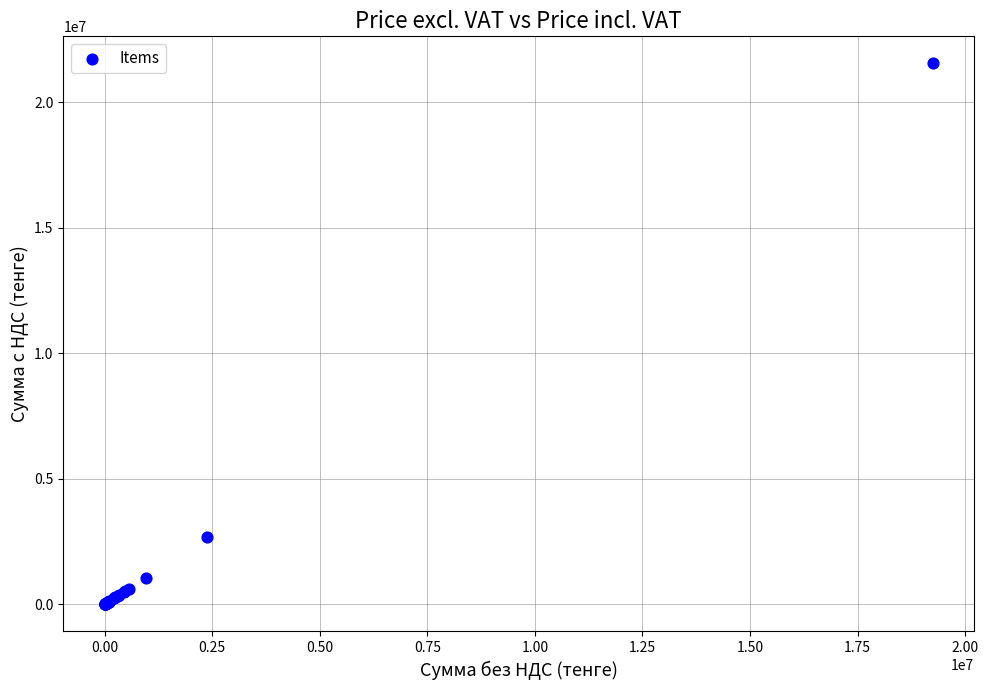

What Y value in the scatter plot is closest to 10777881?

2668596.8